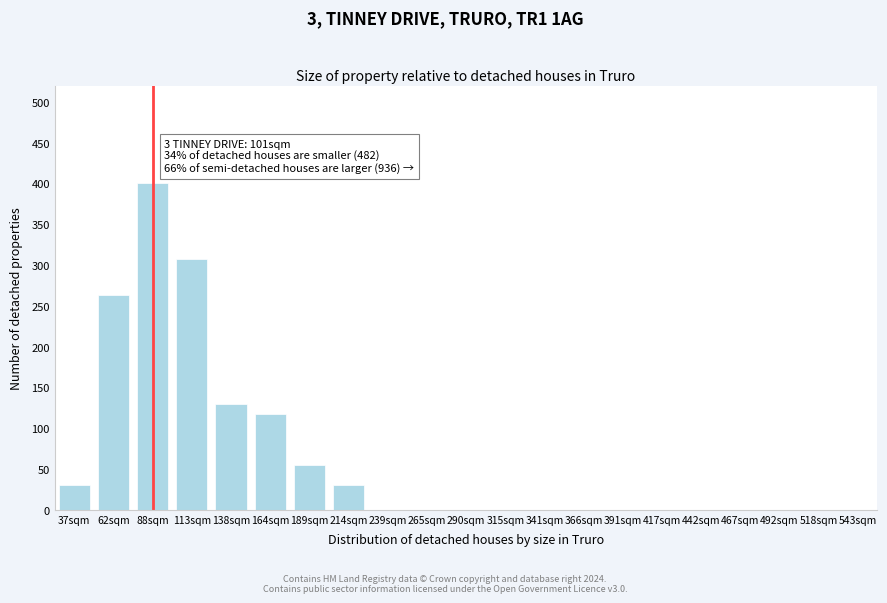

Reading left to right, transcribe all the data shown in this chart.

37sqm=30	62sqm=263	88sqm=400	113sqm=307	138sqm=130	164sqm=117	189sqm=55	214sqm=30	239sqm=0	265sqm=0	290sqm=0	315sqm=0	341sqm=0	366sqm=0	391sqm=0	417sqm=0	442sqm=0	467sqm=0	492sqm=0	518sqm=0	543sqm=0